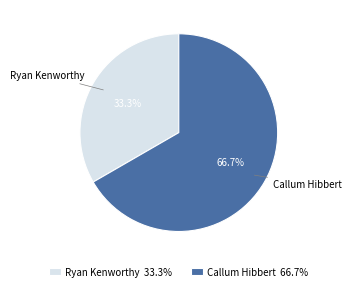

What portion of the pie excludes Ryan Kenworthy?

66.7%